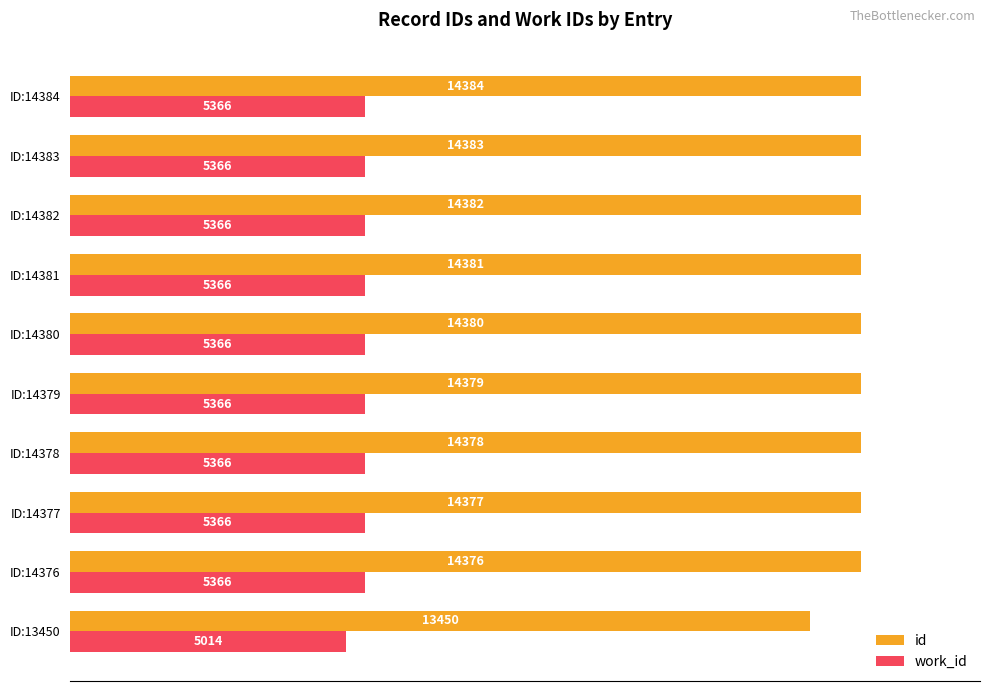

What are all the series names shown in the legend?

id, work_id